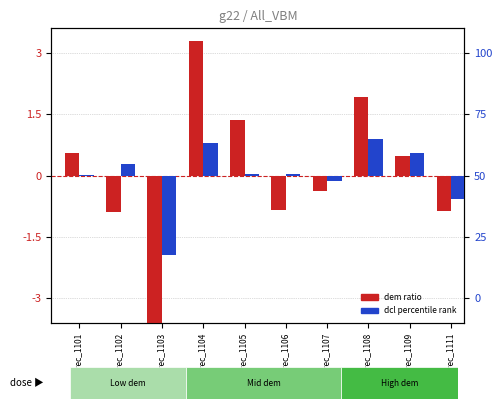

List the series in order of their overall mean, highest first.

dem (log2 ratio style), dcl (percentile rank style)